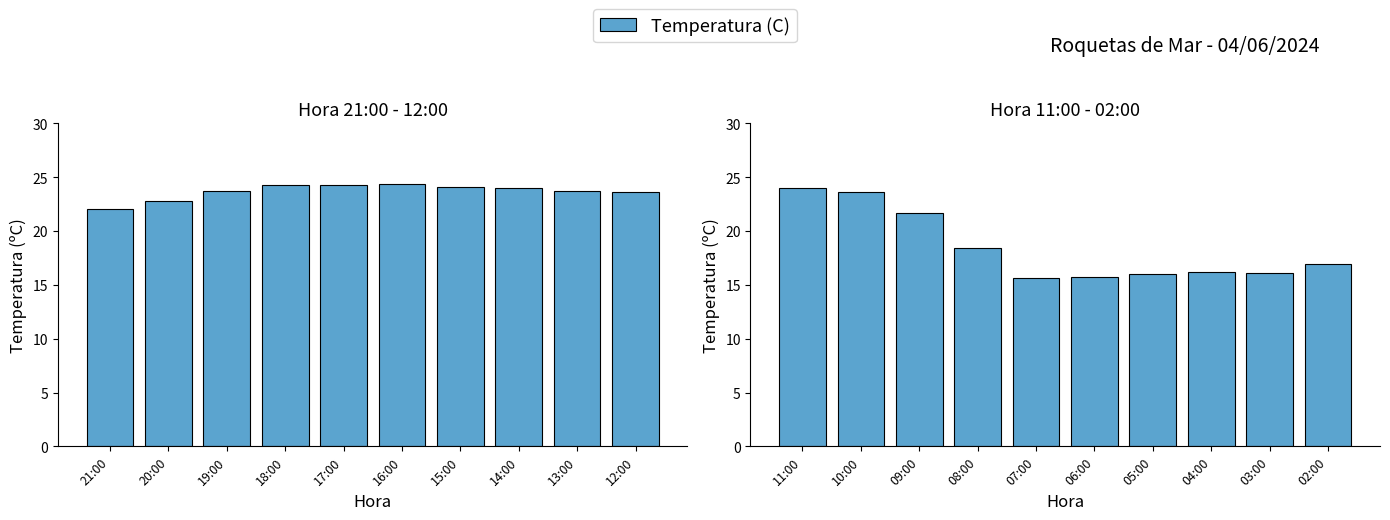

Does the chart contain any negative values?

No